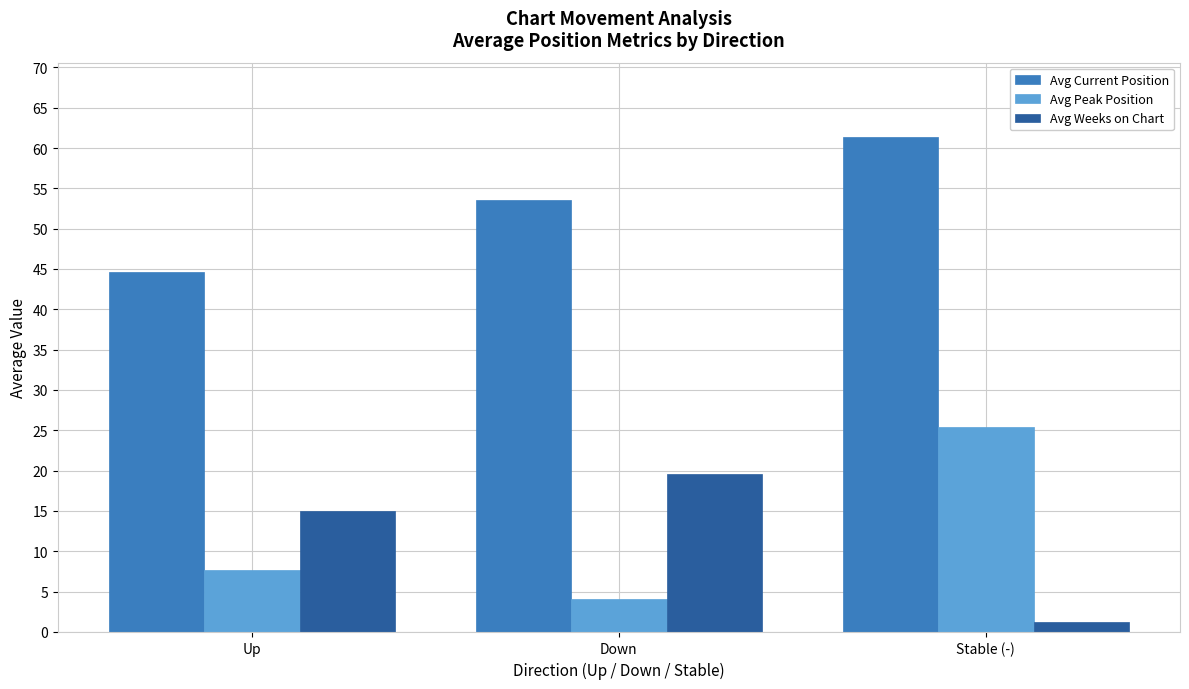

What is the difference between the Avg Peak Position values at Stable (-) and Up?

17.7